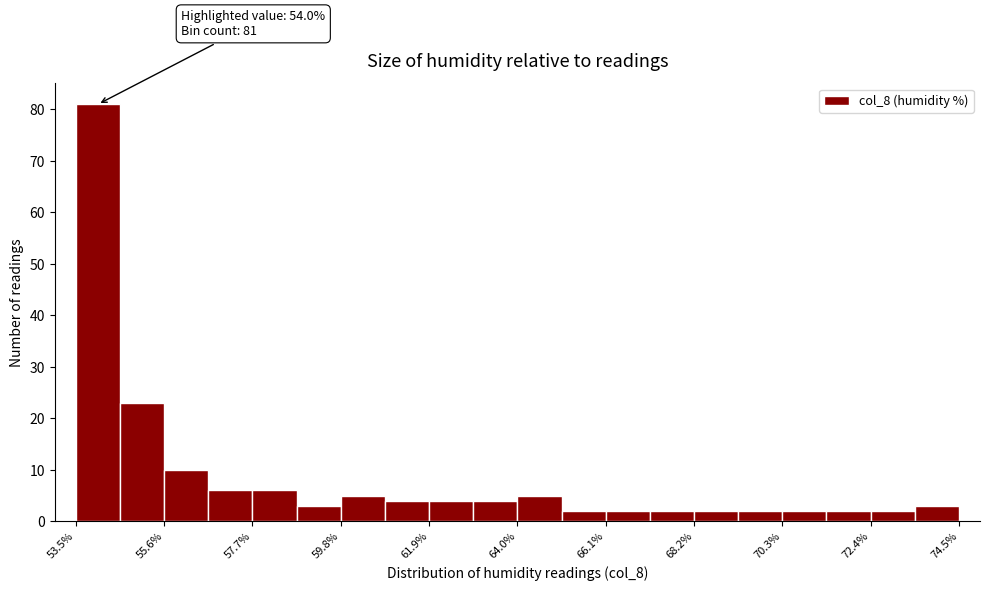

Read against the x-axis, roughly where is the centre of the tallest bar?

54.0